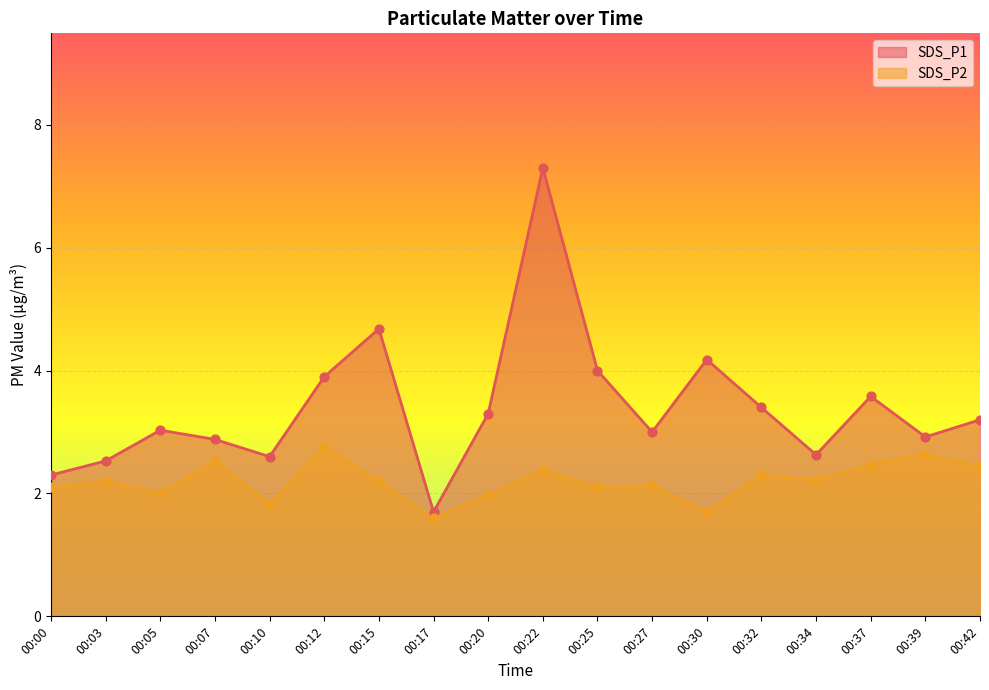

Which series has the largest Y range (max minus min)?

SDS_P1